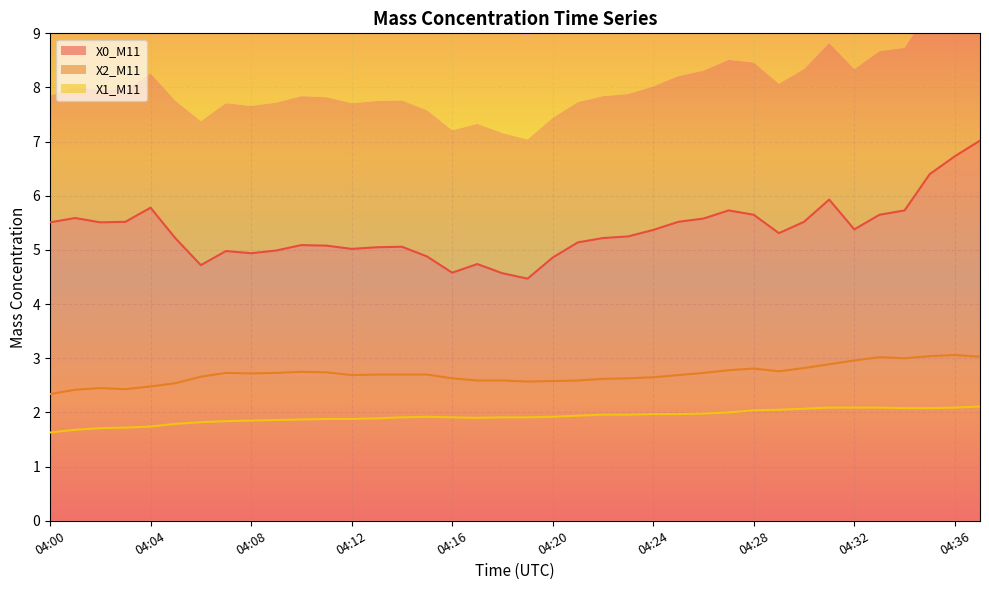

How many interior local valleys does the X2_M11 series have?

6